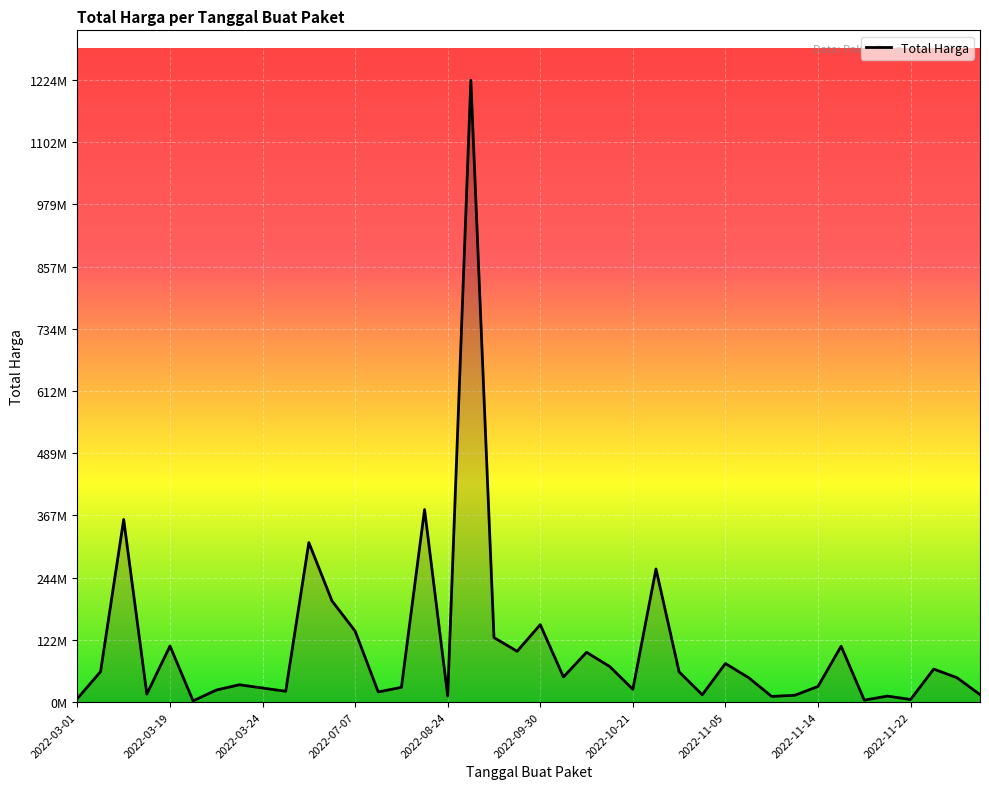

Is this an area chart (filled region under the line)?

Yes